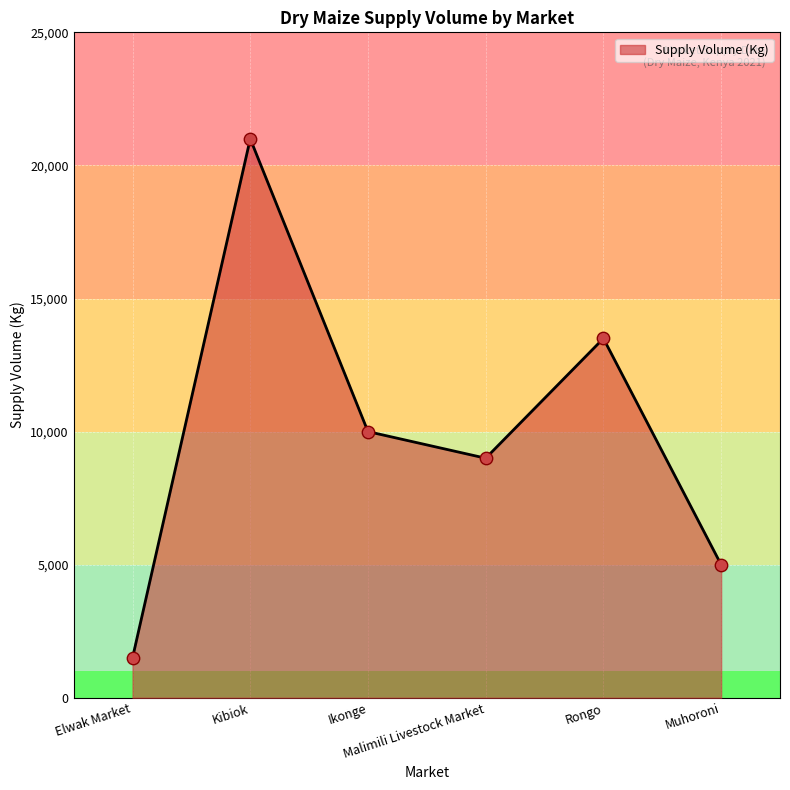

What is the change in value from Elwak Market to Malimili Livestock Market?

+7500